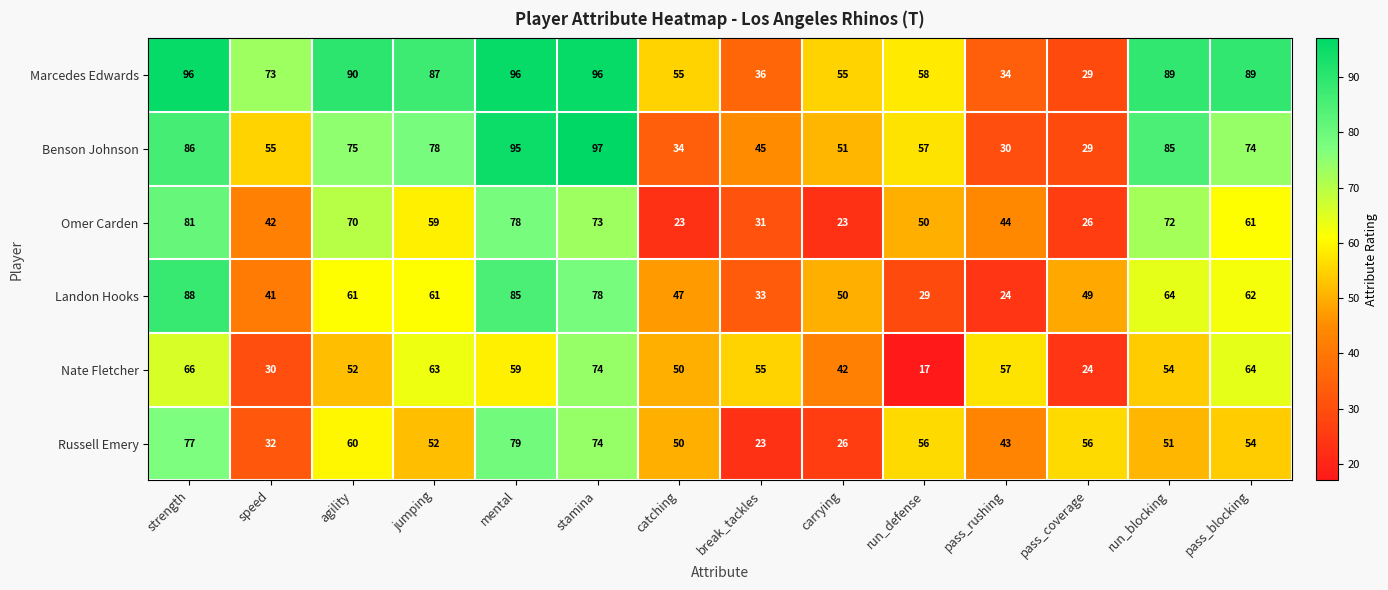

Read the Russell Emery value at stamina.

74